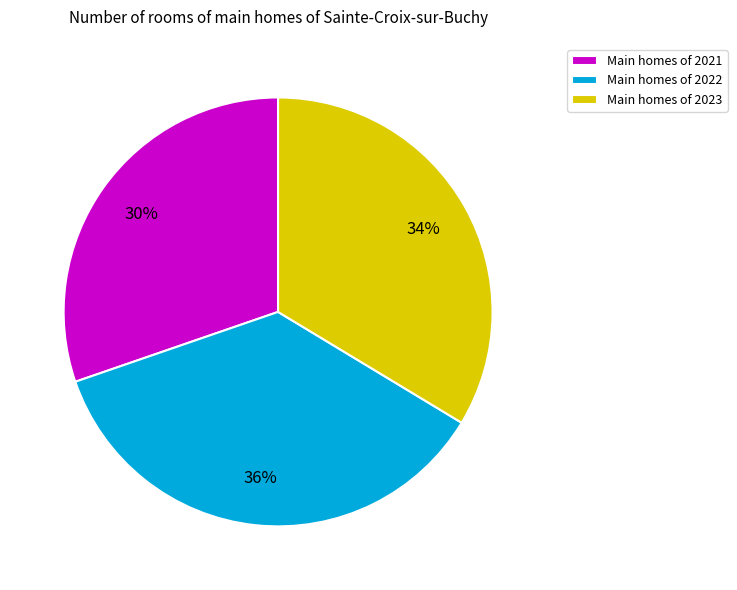

Rank the categories by value from highest to lowest.

Main homes of 2022, Main homes of 2023, Main homes of 2021